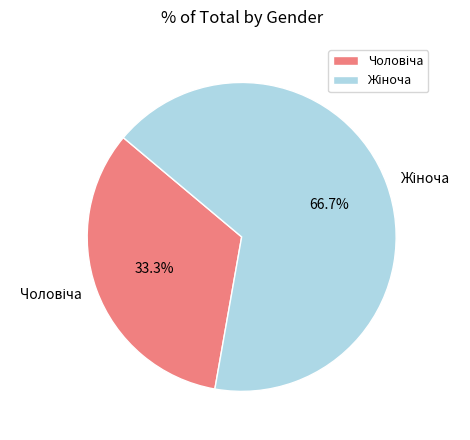

Does any single category account for the majority?

Yes